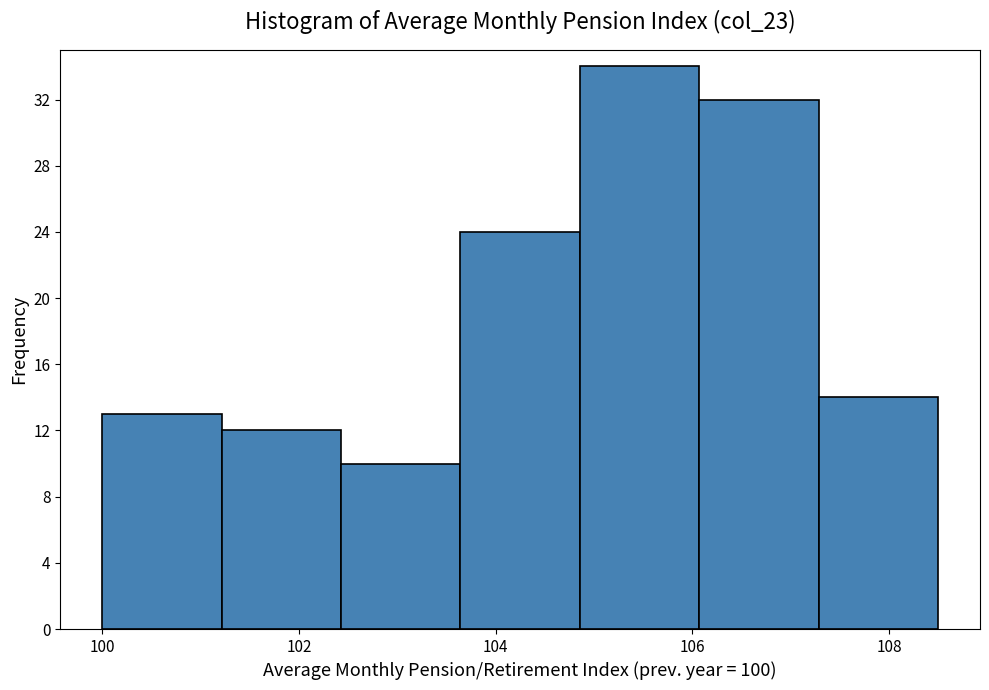

Reading left to right, list every bar in this chart as the range it spans on the x-axis followed by its height. Neither the bar edges nor the heights are printed on the chart, so give them approximately, as read against the axes.

100.0 to 101.2: 13
101.2 to 102.4: 12
102.4 to 103.6: 10
103.6 to 104.8: 24
104.8 to 106.0: 34
106.0 to 107.2: 32
107.2 to 108.6: 14